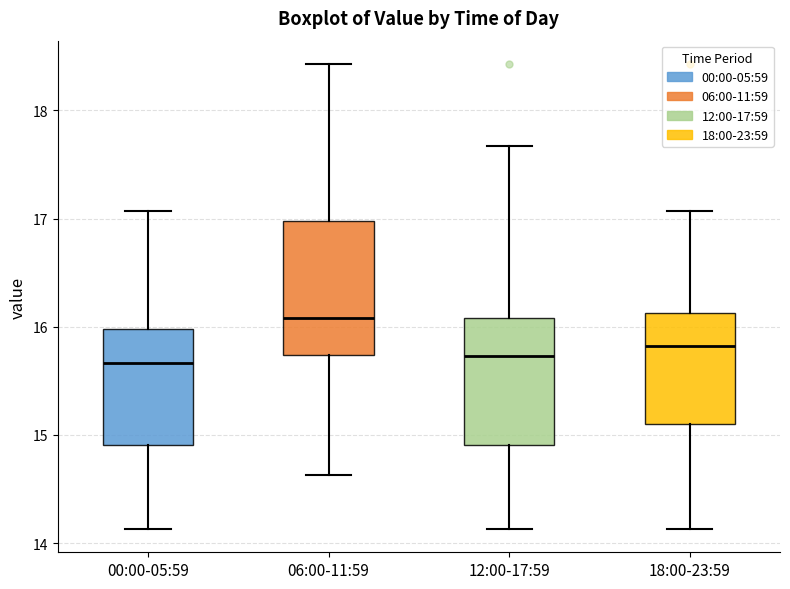

Reading left to right, transcribe this box plot: for each box, give where its median line is, the range the box spans, and where its two whiskers end, as read against the y-axis. The values are not printed on the chart, so give them approximately, as read against the axis.

00:00-05:59: median 15.7, box 14.9 to 16.0, whiskers 14.1 to 17.1
06:00-11:59: median 16.1, box 15.7 to 17.0, whiskers 14.6 to 18.4
12:00-17:59: median 15.7, box 14.9 to 16.1, whiskers 14.1 to 17.7
18:00-23:59: median 15.8, box 15.1 to 16.1, whiskers 14.1 to 17.1